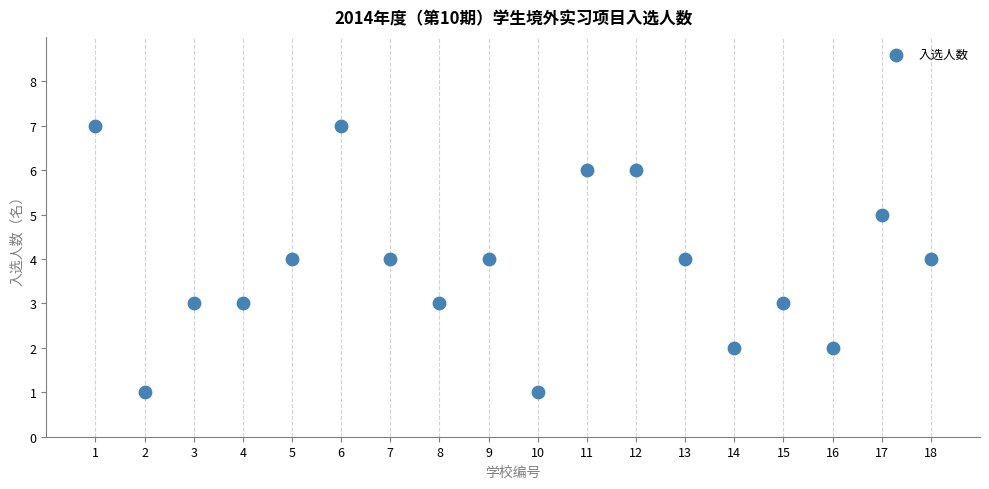

What is the range of X values (max minus min)?

17